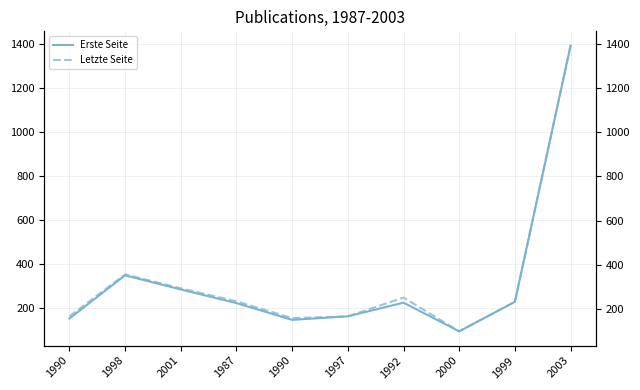

True or false: Letzte Seite and Erste Seite intersect in this chart.

False